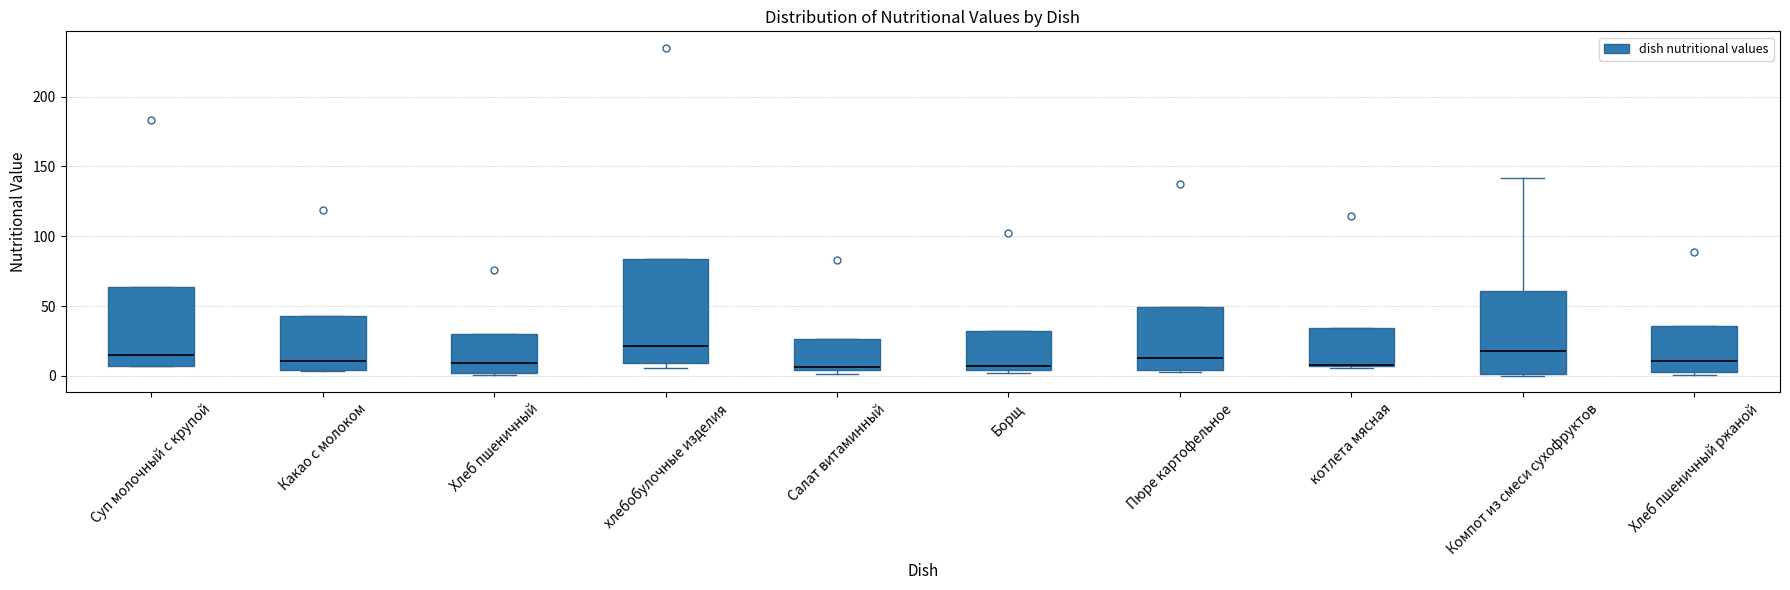

Reading left to right, transcribe this box plot: for each box, give where its median line is, the range the box spans, and where its two whiskers end, as read against the y-axis. The values are not printed on the chart, so give them approximately, as read against the axis.

Суп молочный с крупой: median 15, box 5 to 65, whiskers 5 to 65
Какао с молоком: median 10, box 5 to 45, whiskers 5 to 45
Хлеб пшеничный: median 10, box 0 to 30, whiskers 0 (just below the box's lower edge) to 30
хлебобулочные изделия: median 20, box 10 to 85, whiskers 5 to 85
Салат витаминный: median 5 (just above the box's lower edge), box 5 to 25, whiskers 0 to 25
Борщ: median 5 (just above the box's lower edge), box 5 to 30, whiskers 0 to 30
Пюре картофельное: median 15, box 5 to 50, whiskers 5 to 50
котлета мясная: median 10 (drawn on the box's lower edge), box 5 to 35, whiskers 5 to 35
Компот из смеси сухофруктов: median 20, box 0 to 60, whiskers 0 to 140
Хлеб пшеничный ржаной: median 10, box 0 to 35, whiskers 0 (just below the box's lower edge) to 35